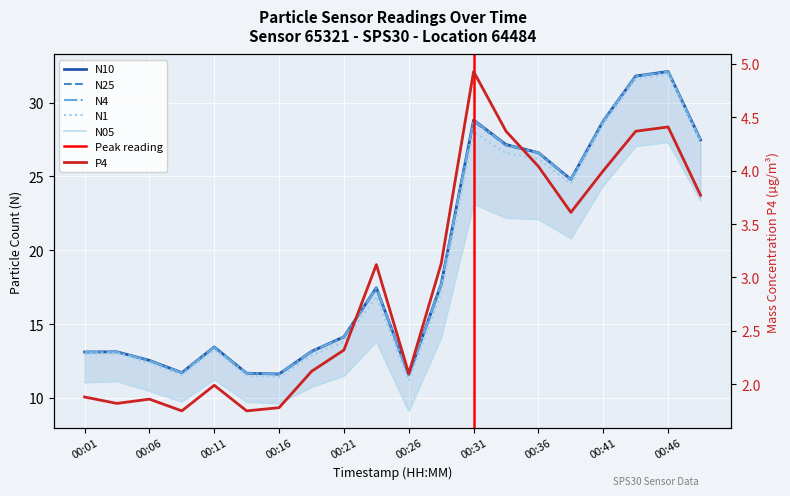

Rank the categories by N05 value from lowest to highest.

00:26, 00:16, 00:14, 00:09, 00:06, 00:18, 00:01, 00:04, 00:11, 00:21, 00:23, 00:28, 00:38, 00:36, 00:33, 00:31, 00:49, 00:41, 00:43, 00:46